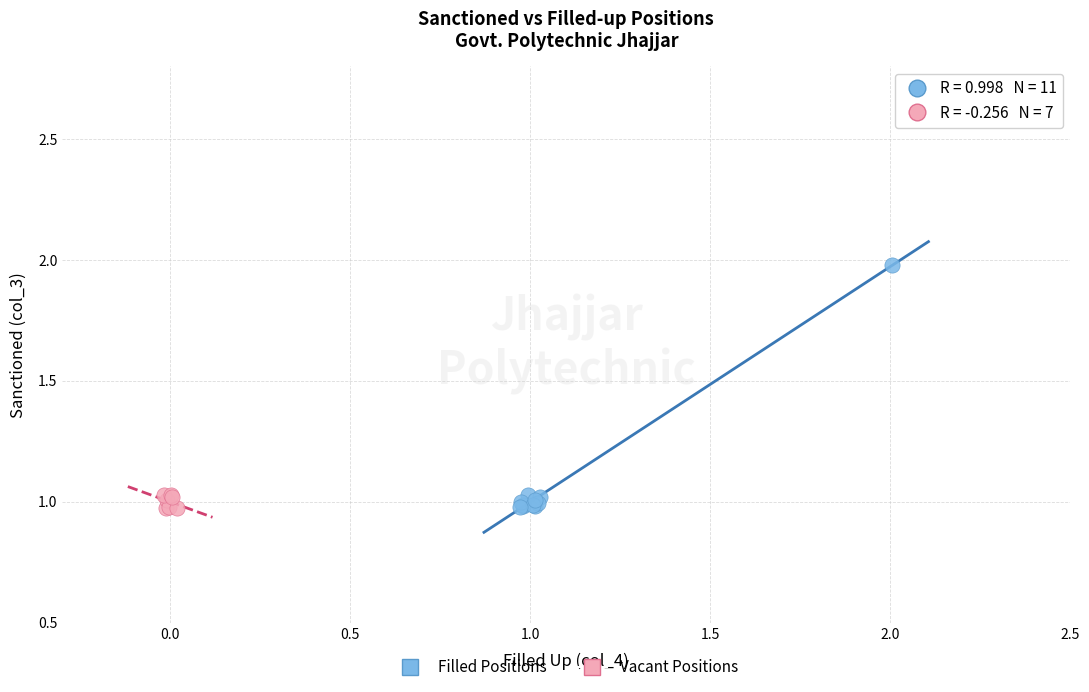

Which series has the largest Y range (max minus min)?

Filled Positions